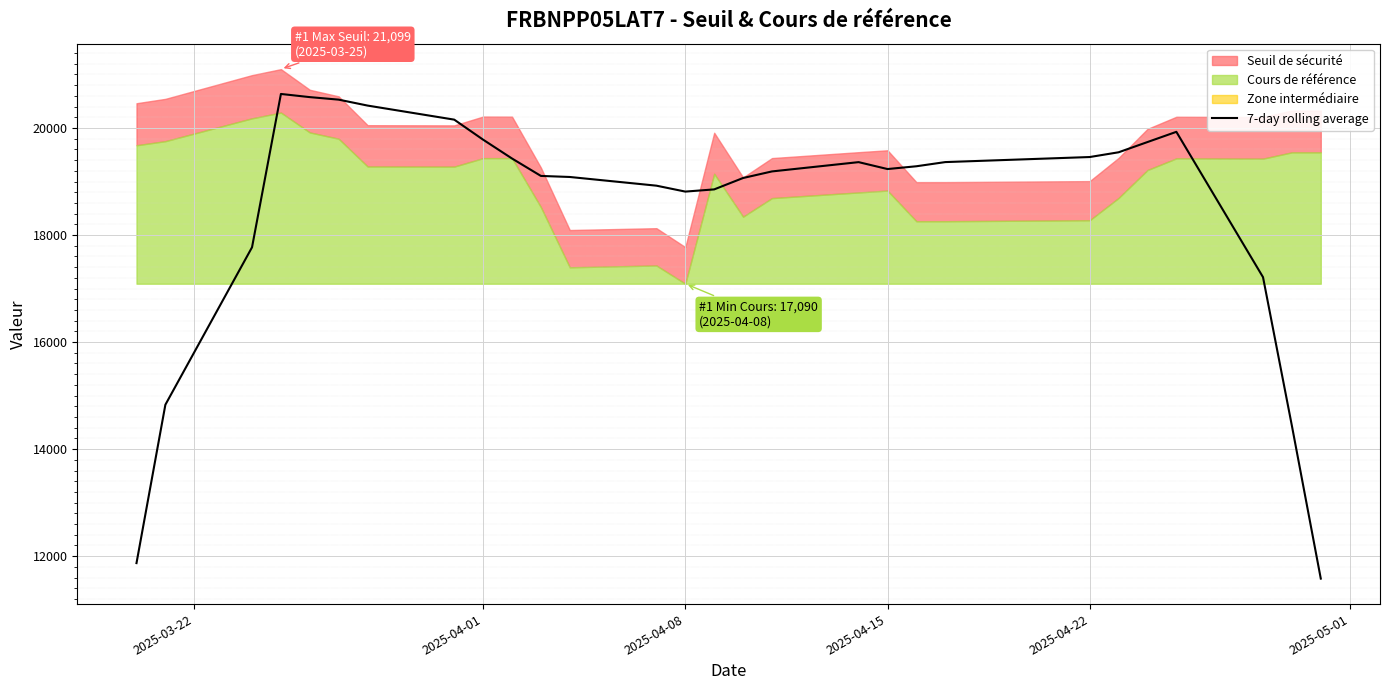

True or false: there are more than 0 points higher than both neighbors.

True